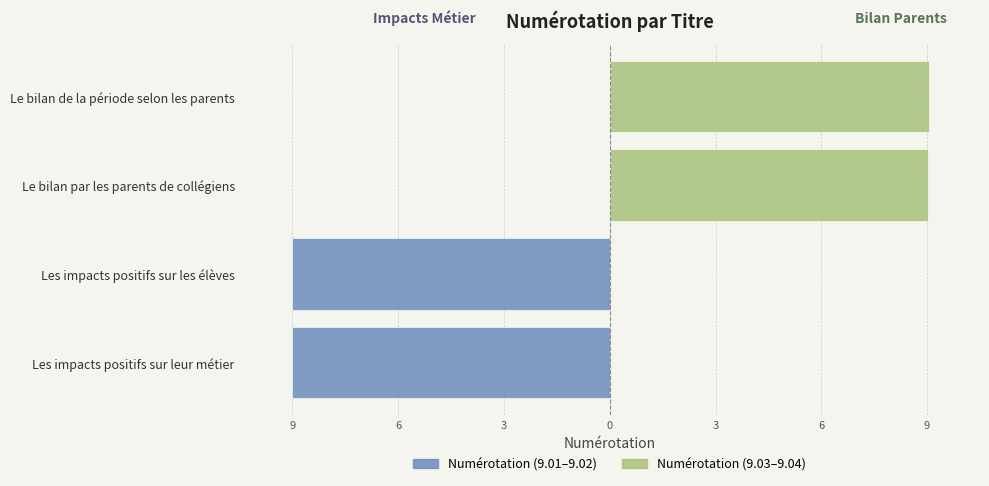

What is the smallest value displayed?

-9.0